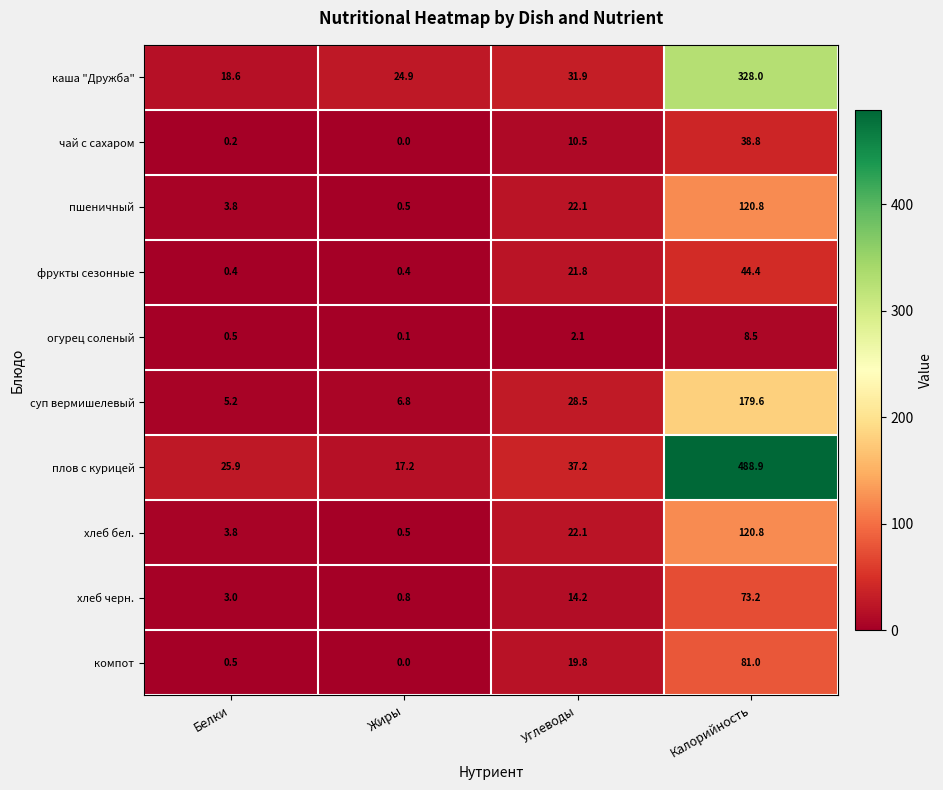

Rank the categories by хлеб бел. value from highest to lowest.

Калорийность, Углеводы, Белки, Жиры